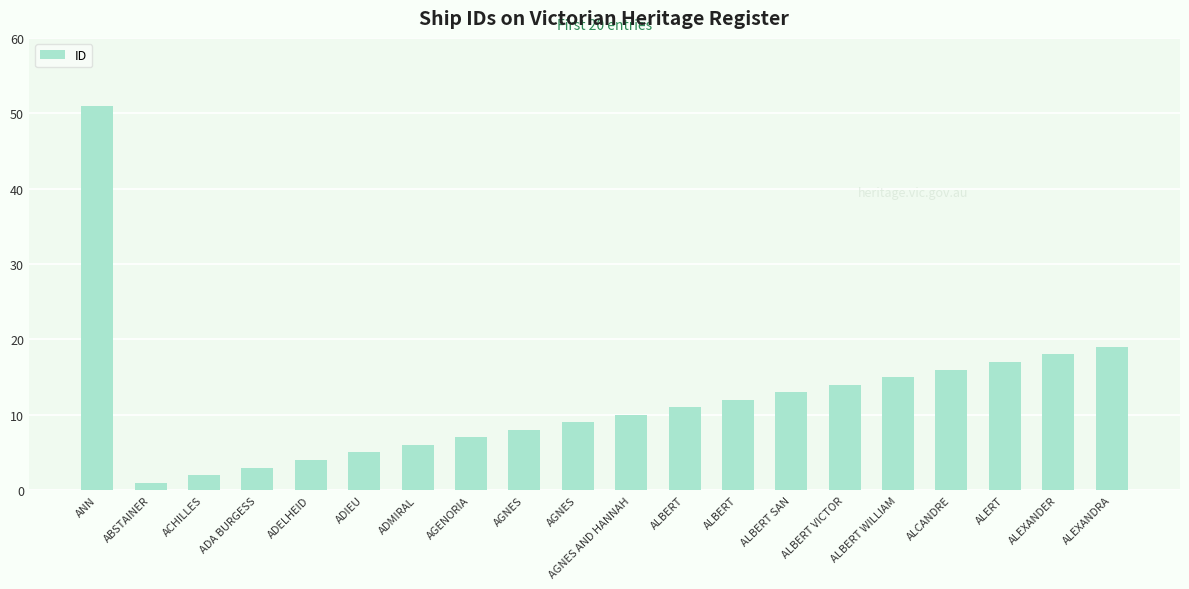

Are the bars horizontal?

No